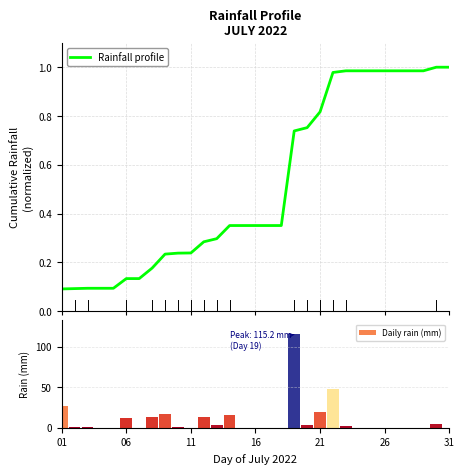

How many groups of bars are there?

31